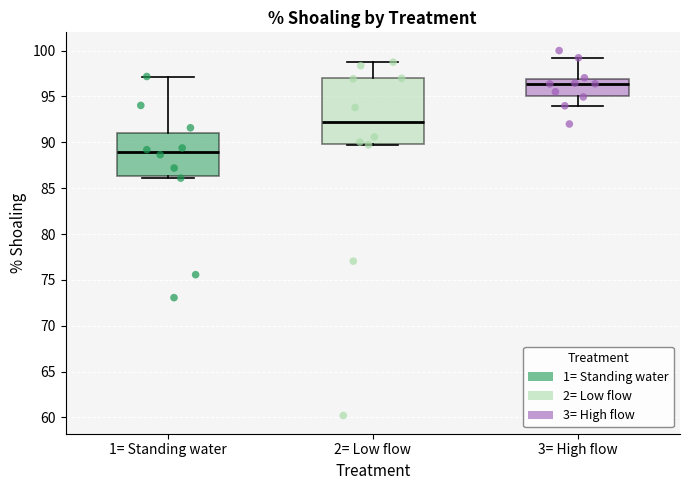

Comparing the boxes themselves (not the whiskers), which one is the tallest?

2= Low flow